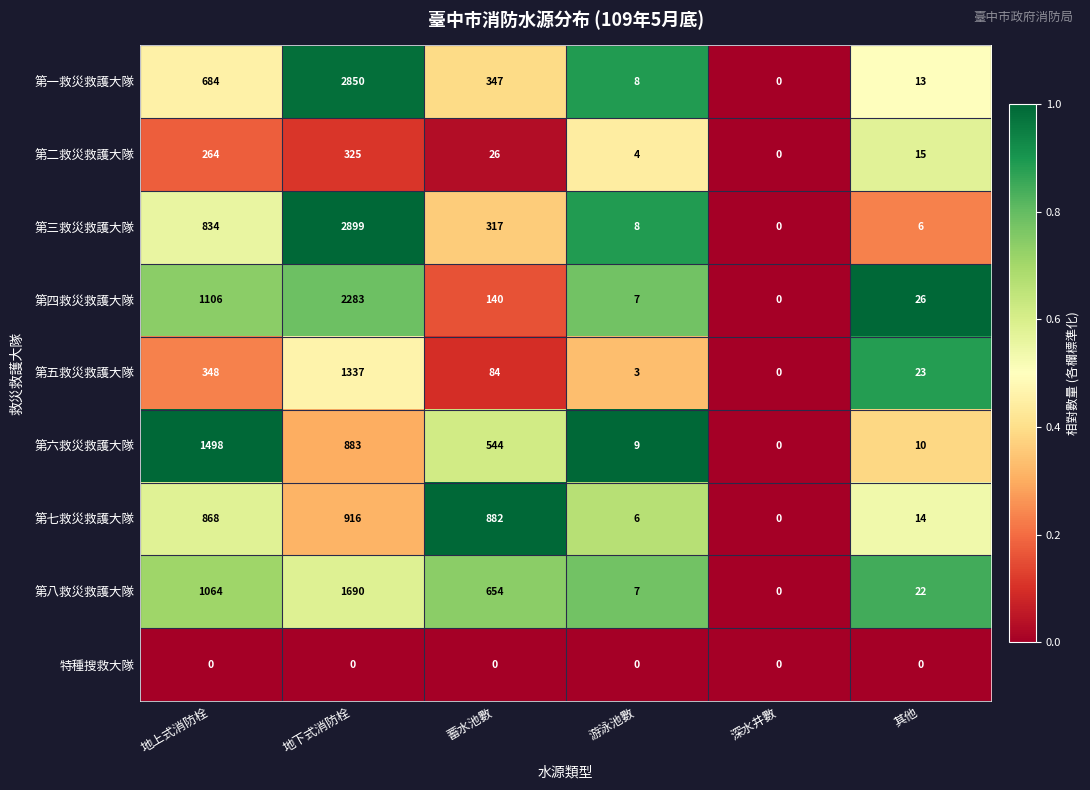

Rank the series at 蓄水池數 from highest to lowest value.

第七救災救護大隊, 第八救災救護大隊, 第六救災救護大隊, 第一救災救護大隊, 第三救災救護大隊, 第四救災救護大隊, 第五救災救護大隊, 第二救災救護大隊, 特種搜救大隊